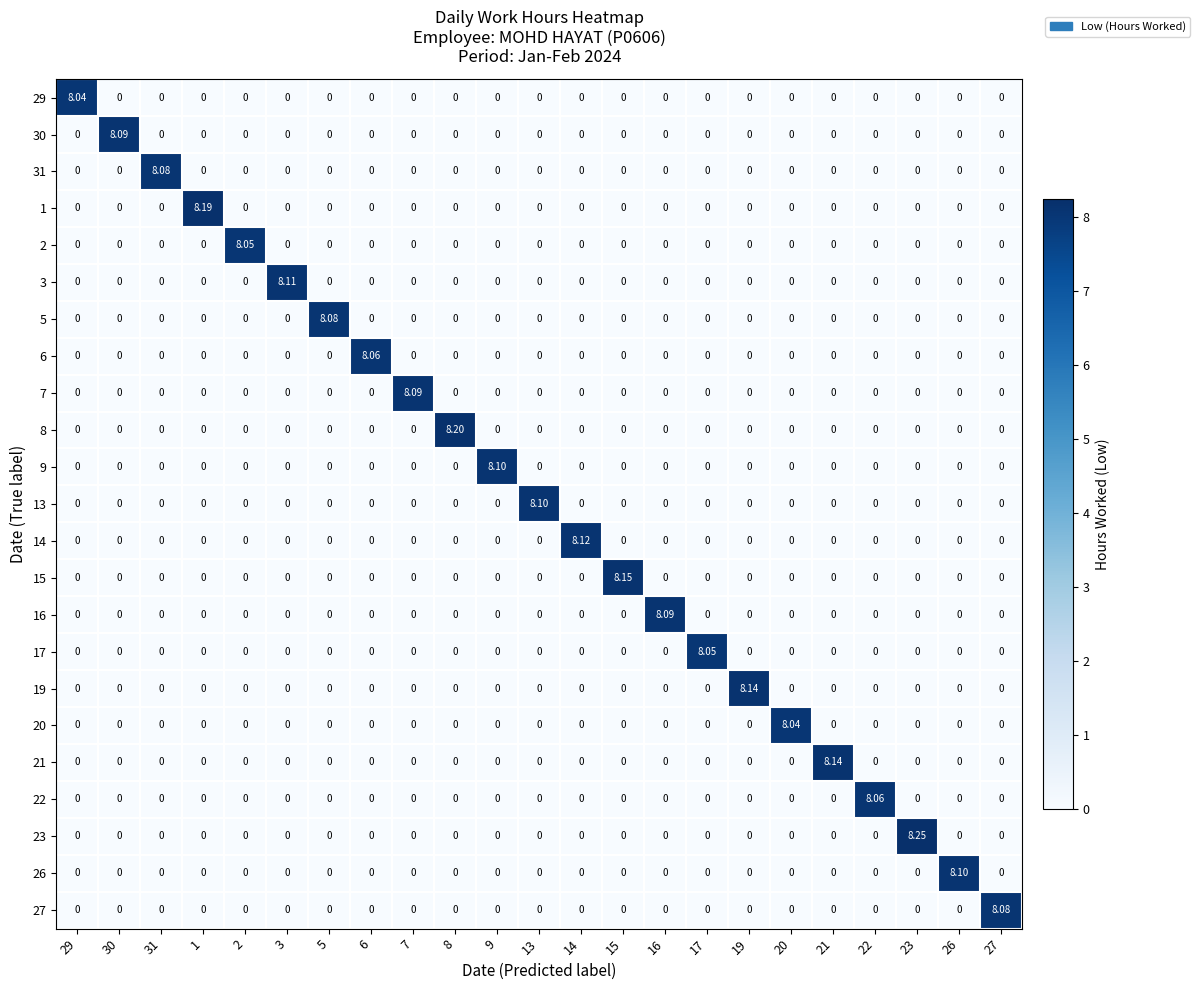

How many data points in 27 are above 0?

1